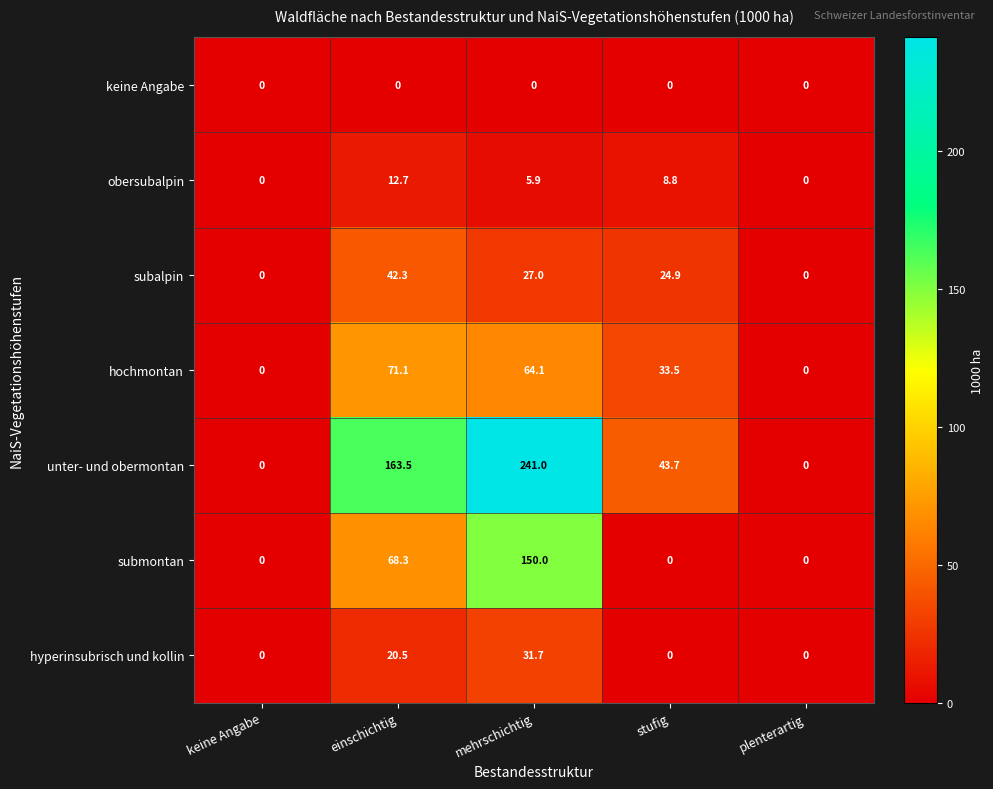

The value of hochmontan at mehrschichtig is 89.4. True or false?

False